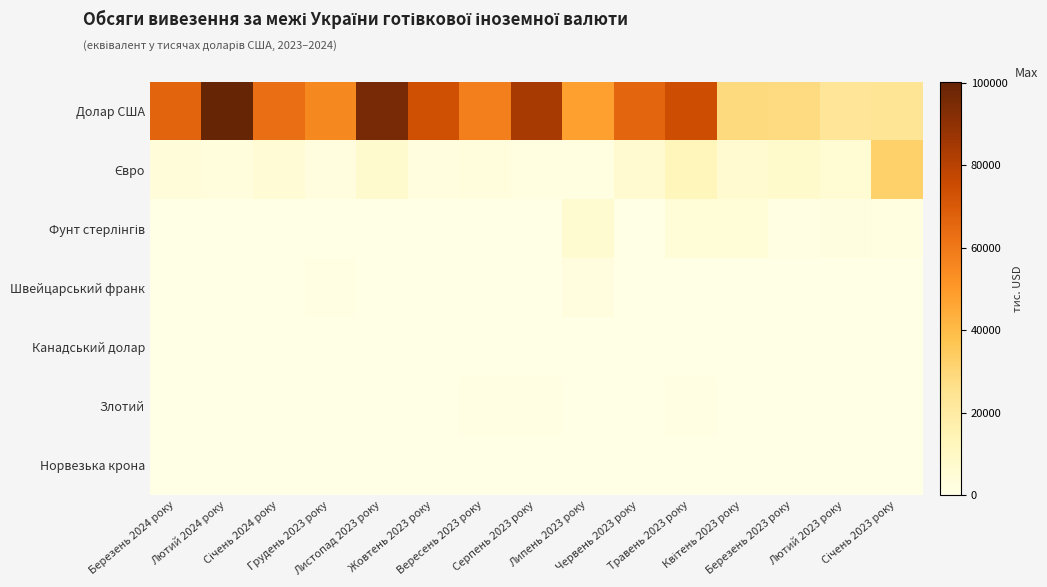

At Лютий 2023 року, list the series in order from smallest to largest.

Швейцарський франк, Канадський долар, Злотий, Норвезька крона, Фунт стерлінгів, Євро, Долар США